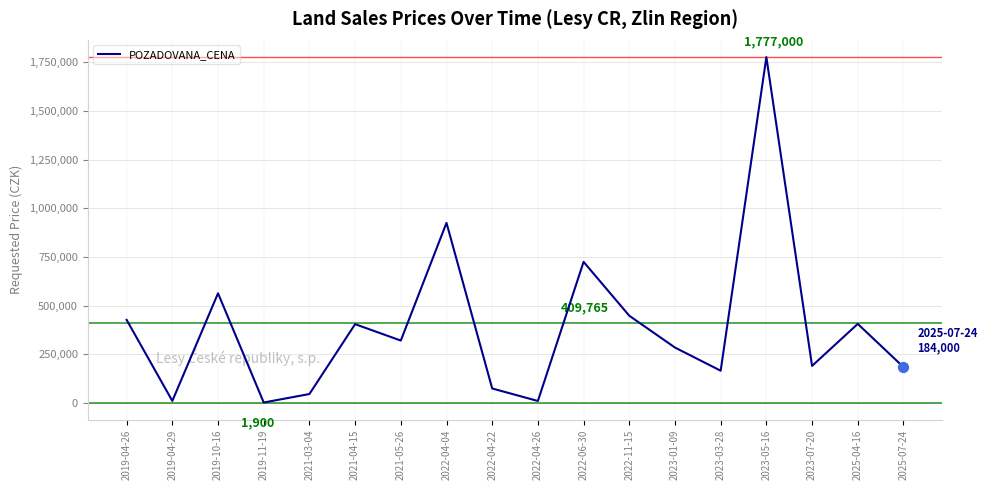

Which has a higher value, 2023-05-16 or 2022-11-15?

2023-05-16